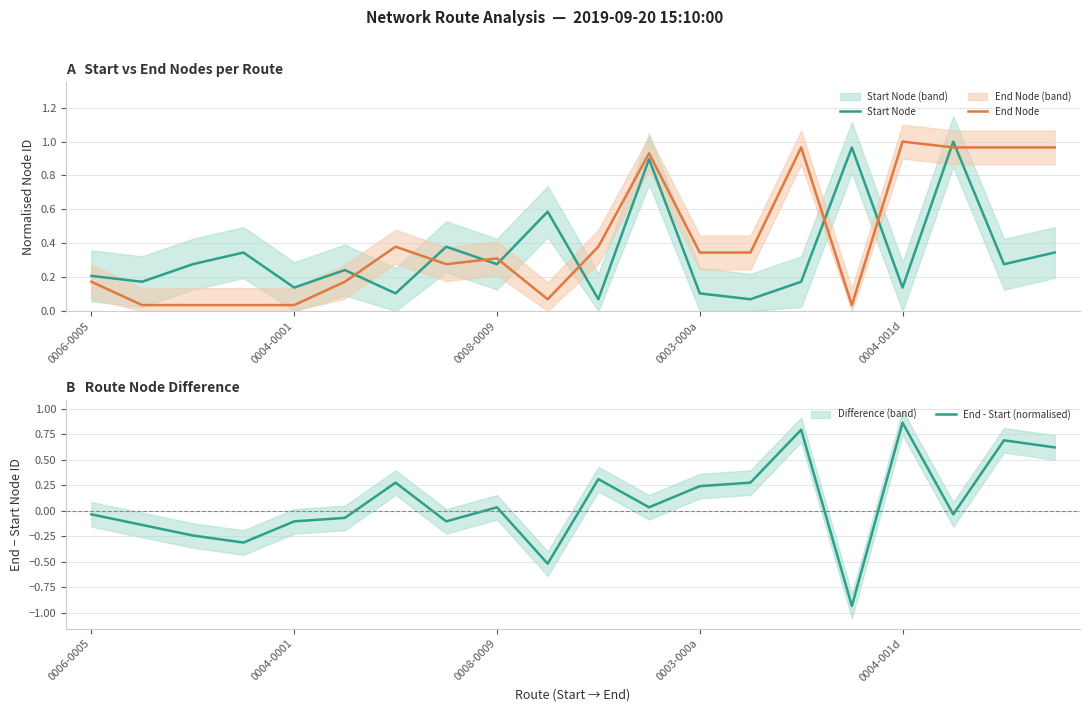

True or false: End Node and Start Node cross at least once.

True